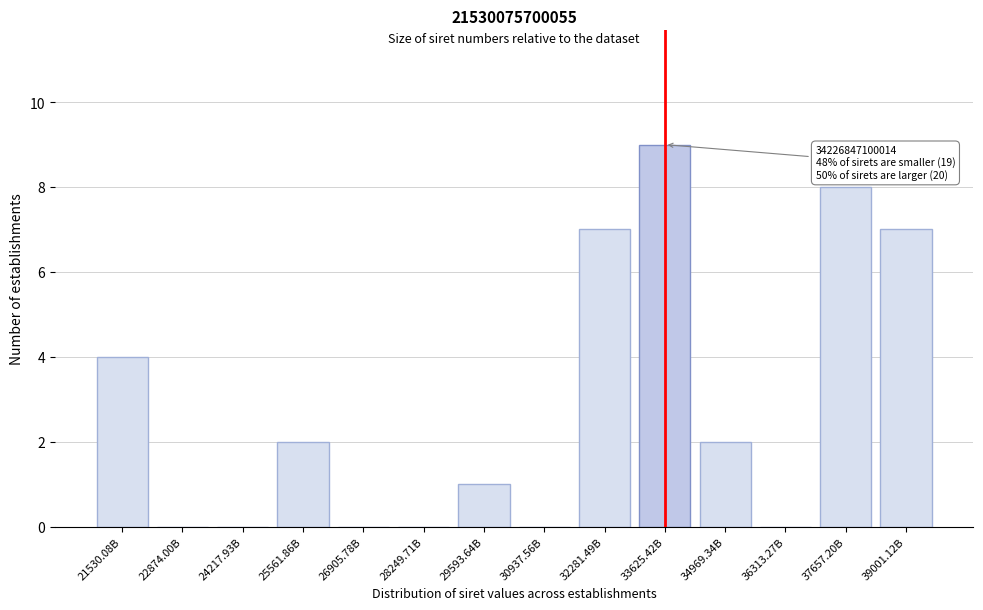

Reading left to right, list all the values displayed in this chart.

21530.08B=4	22874.00B=0	24217.93B=0	25561.86B=2	26905.78B=0	28249.71B=0	29593.64B=1	30937.56B=0	32281.49B=7	33625.42B=9	34969.34B=2	36313.27B=0	37657.20B=8	39001.12B=7